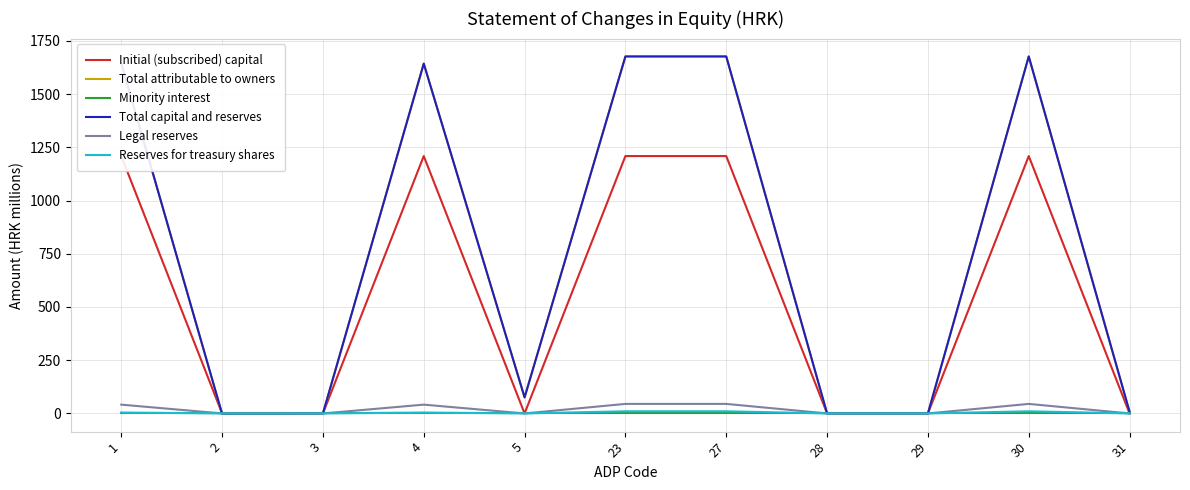

Which category has the highest value across all series?

23